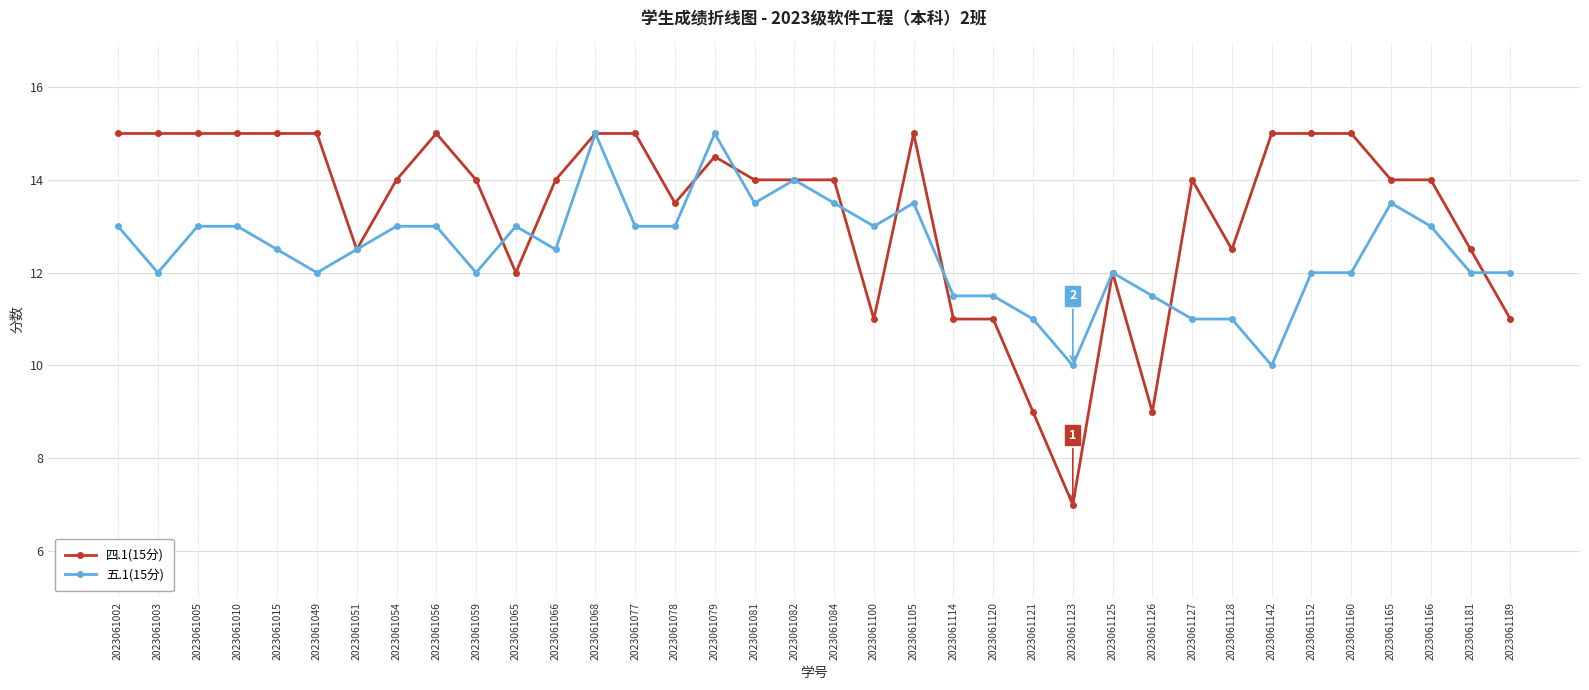

Rank the series by their average value, from highest to lowest.

四.1(15分), 五.1(15分)